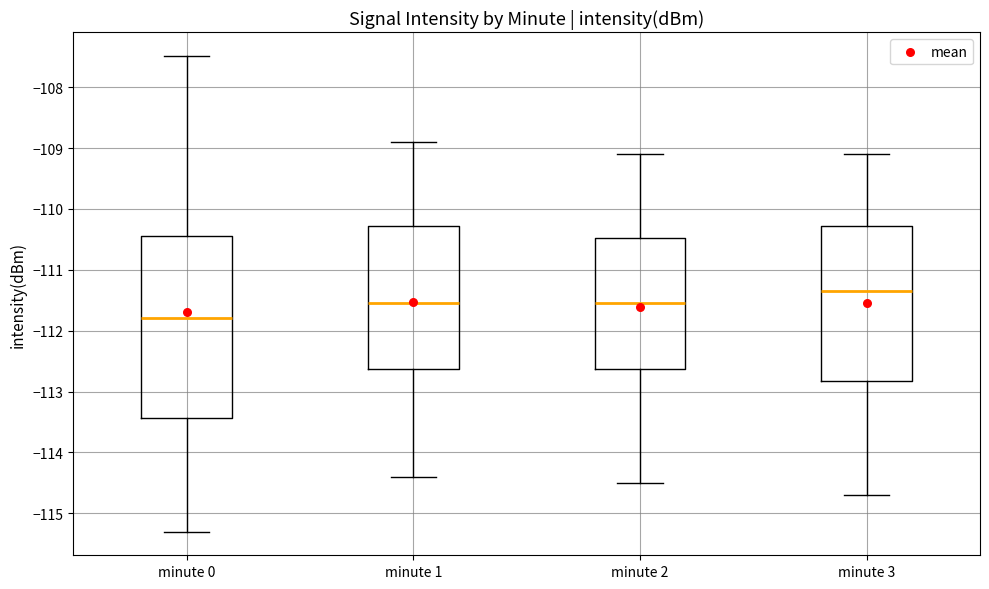

Where does the lower whisker of the box for minute 0 end on the y-axis? The values are not printed on the chart, so give them approximately, as read against the axis.

-115.3